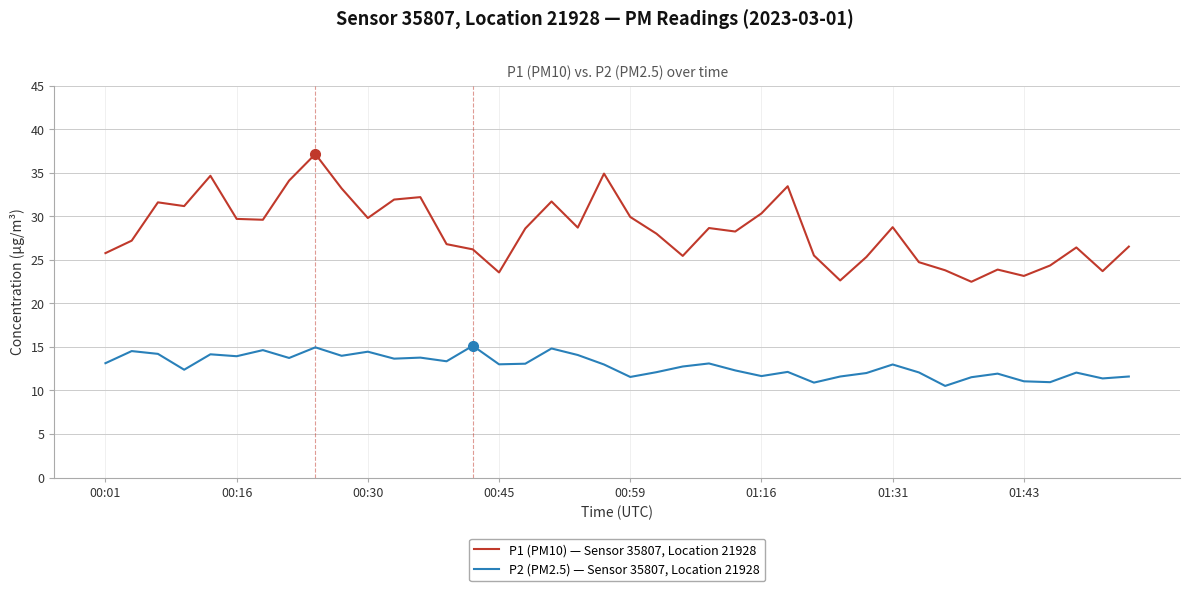

True or false: P1 (PM10) — Sensor 35807, Location 21928 and P2 (PM2.5) — Sensor 35807, Location 21928 intersect in this chart.

False